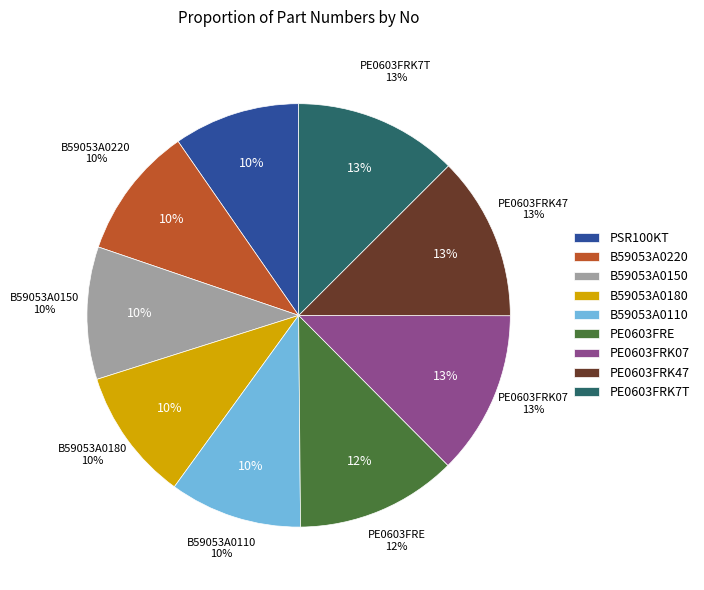

How many segments does this pie chart have?

9